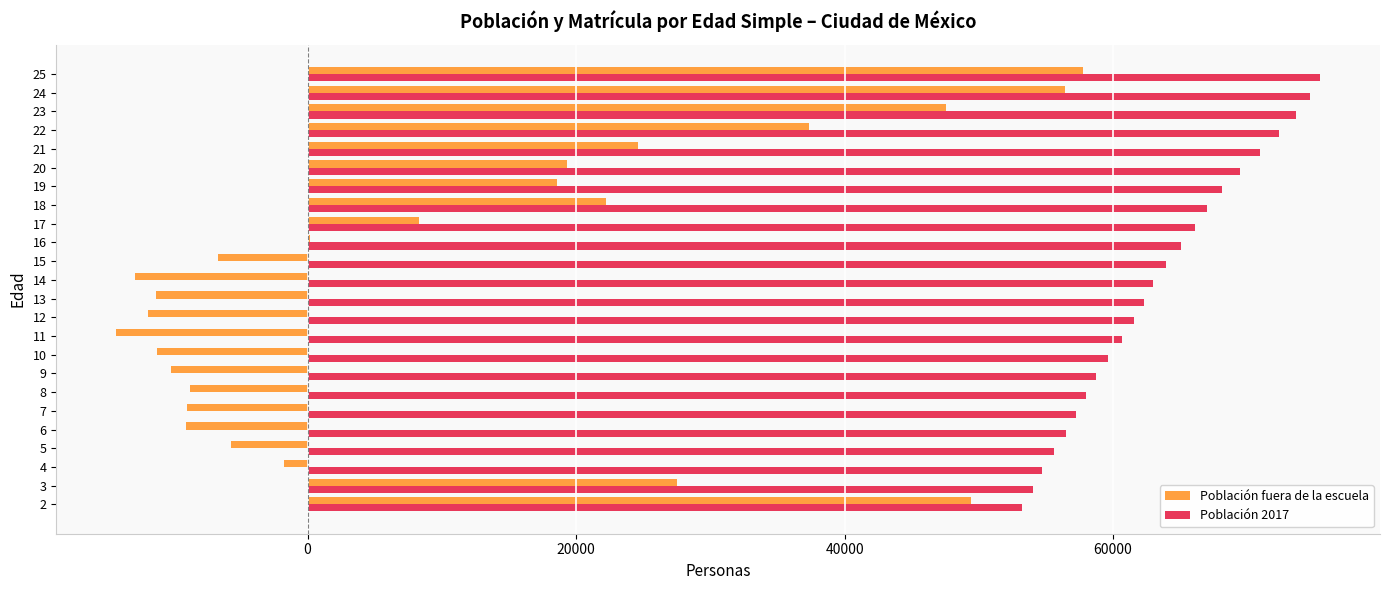

Read the Población fuera de la escuela value at 21, to the nearest 100.

24600